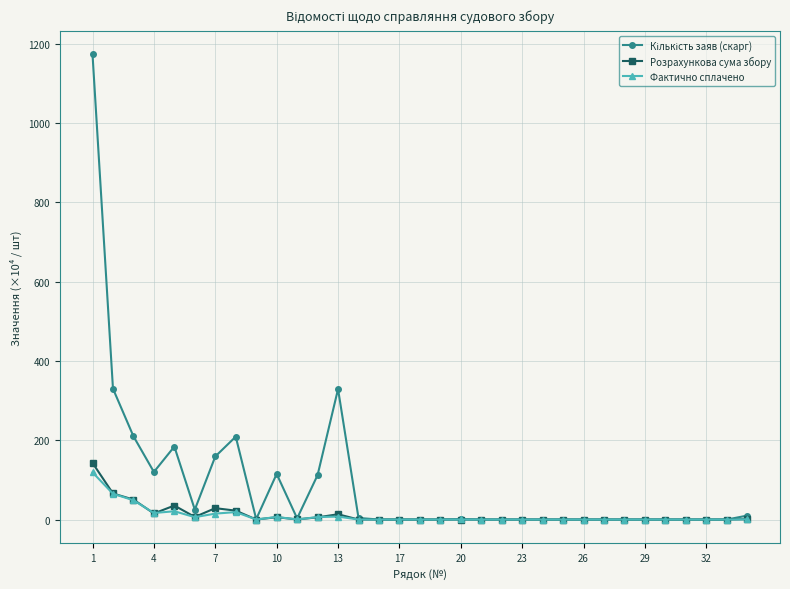

True or false: Фактично сплачено has more than 1 points higher than both neighbors.

True